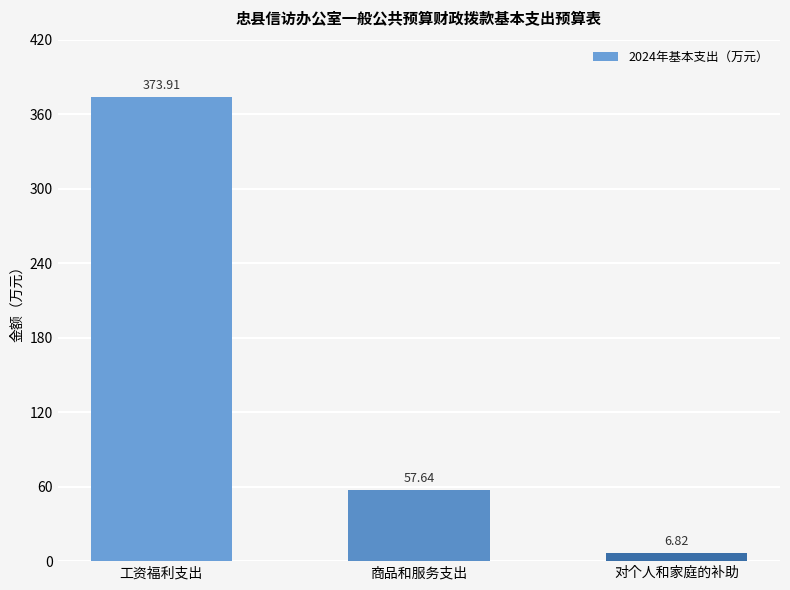

Rank the categories by value from highest to lowest.

工资福利支出, 商品和服务支出, 对个人和家庭的补助